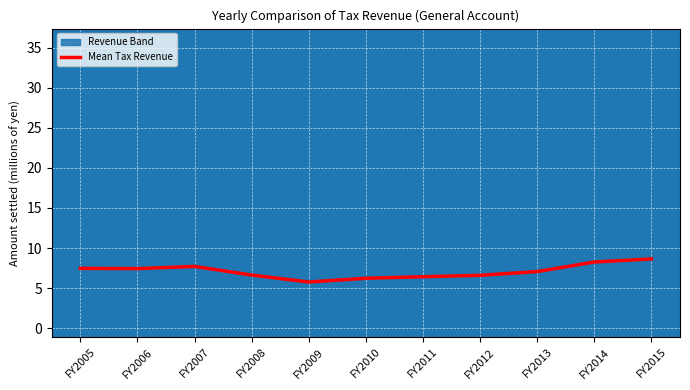

Between FY2015 and FY2012, which is larger?

FY2015